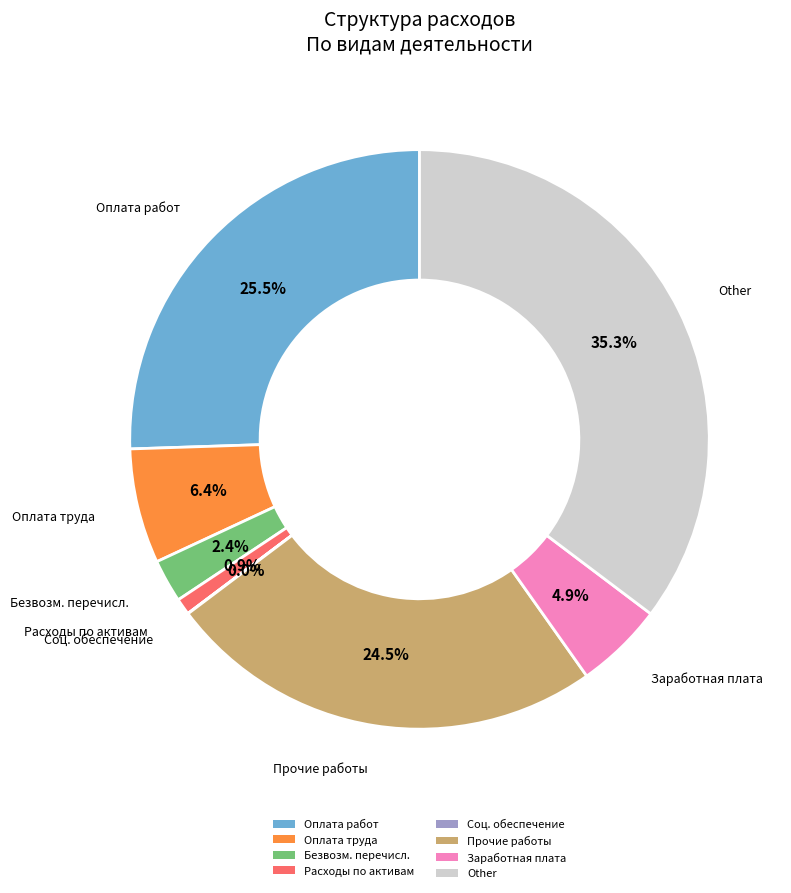

Does Заработная плата represent more than half of the total?

No